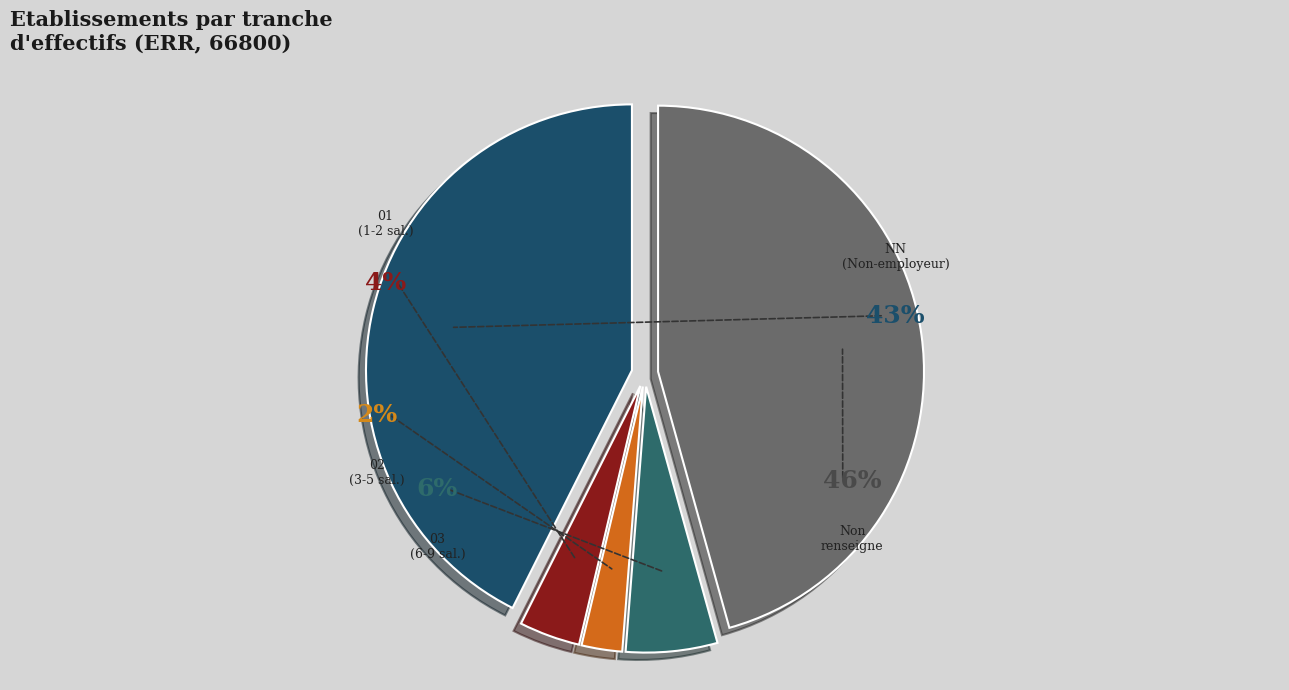

To the nearest percent, what is the difference between the largest and smallest slice percentages?

43%